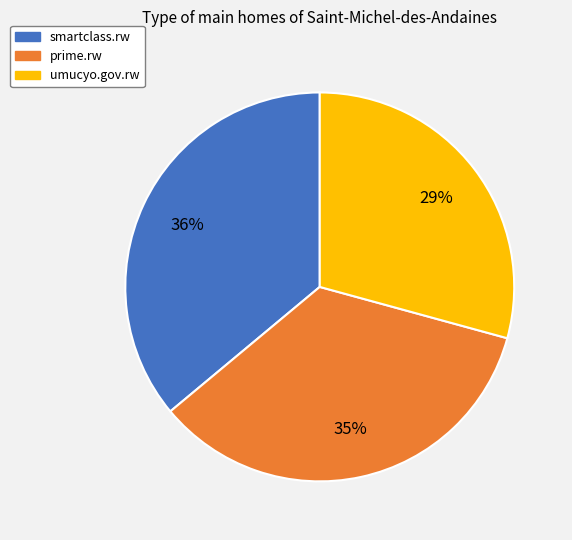

To the nearest percent, what percentage of the pie is smartclass.rw?

36%